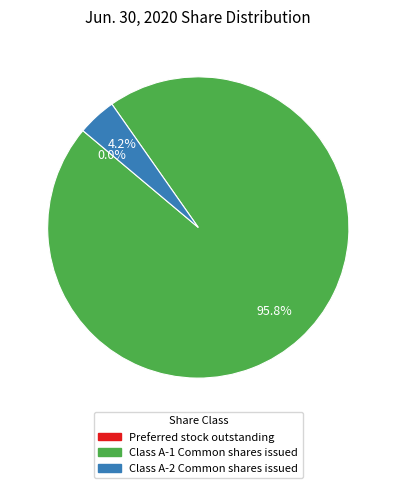

To the nearest percent, what portion does Class A-1 Common shares issued represent?

96%